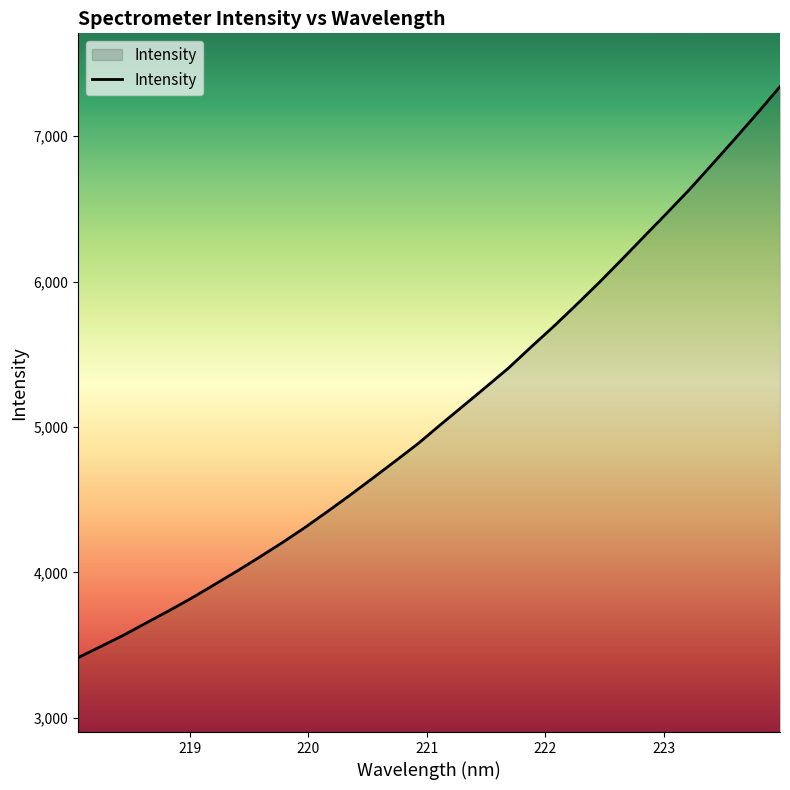

What is the minimum value shown in the chart?

3413.4